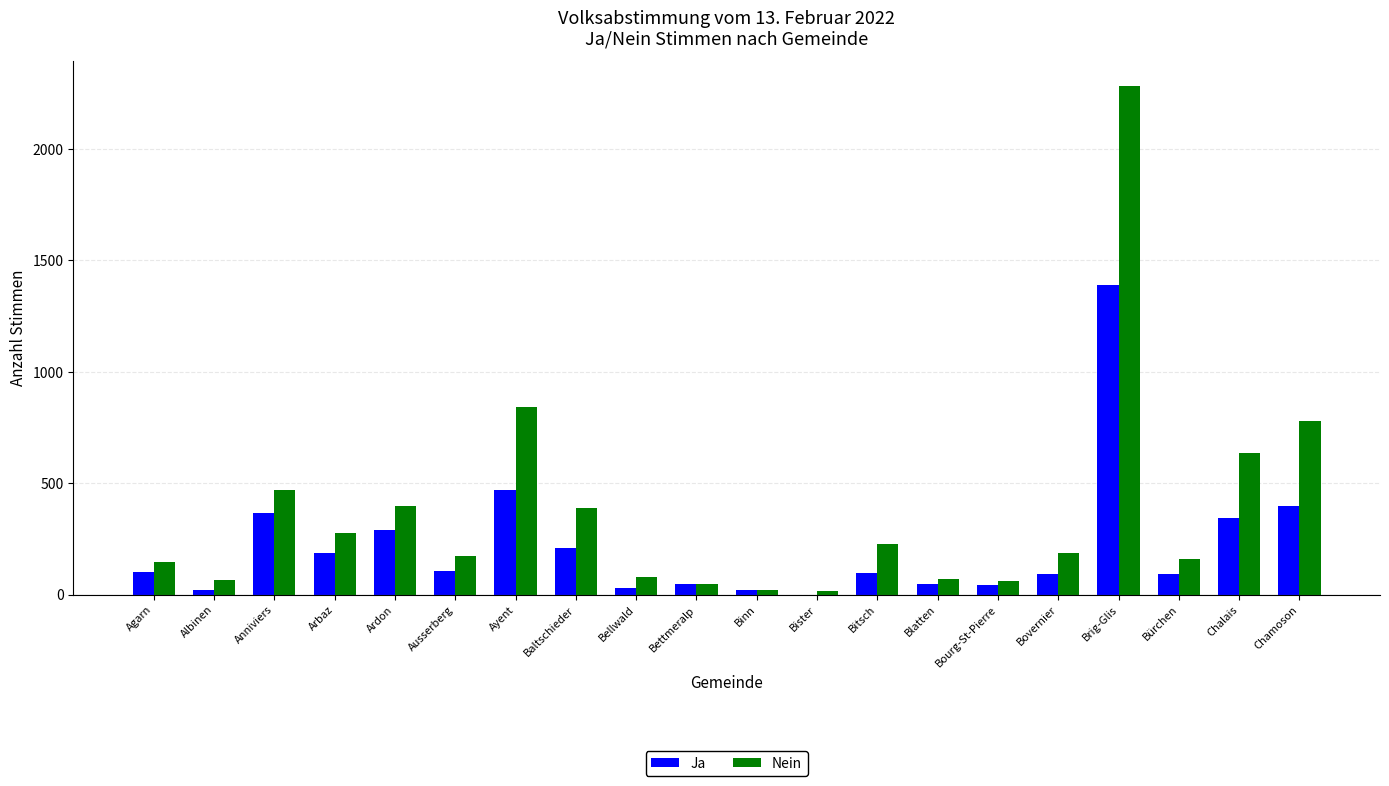

At which label is Nein closest to 1147?

Ayent